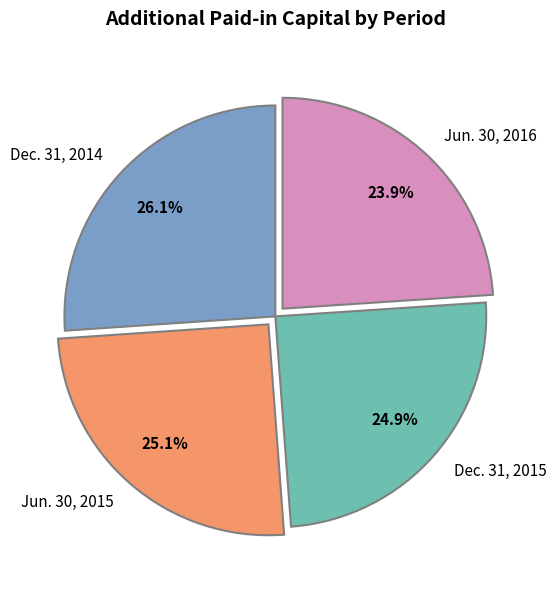

Which category has the smallest portion of the pie?

Jun. 30, 2016